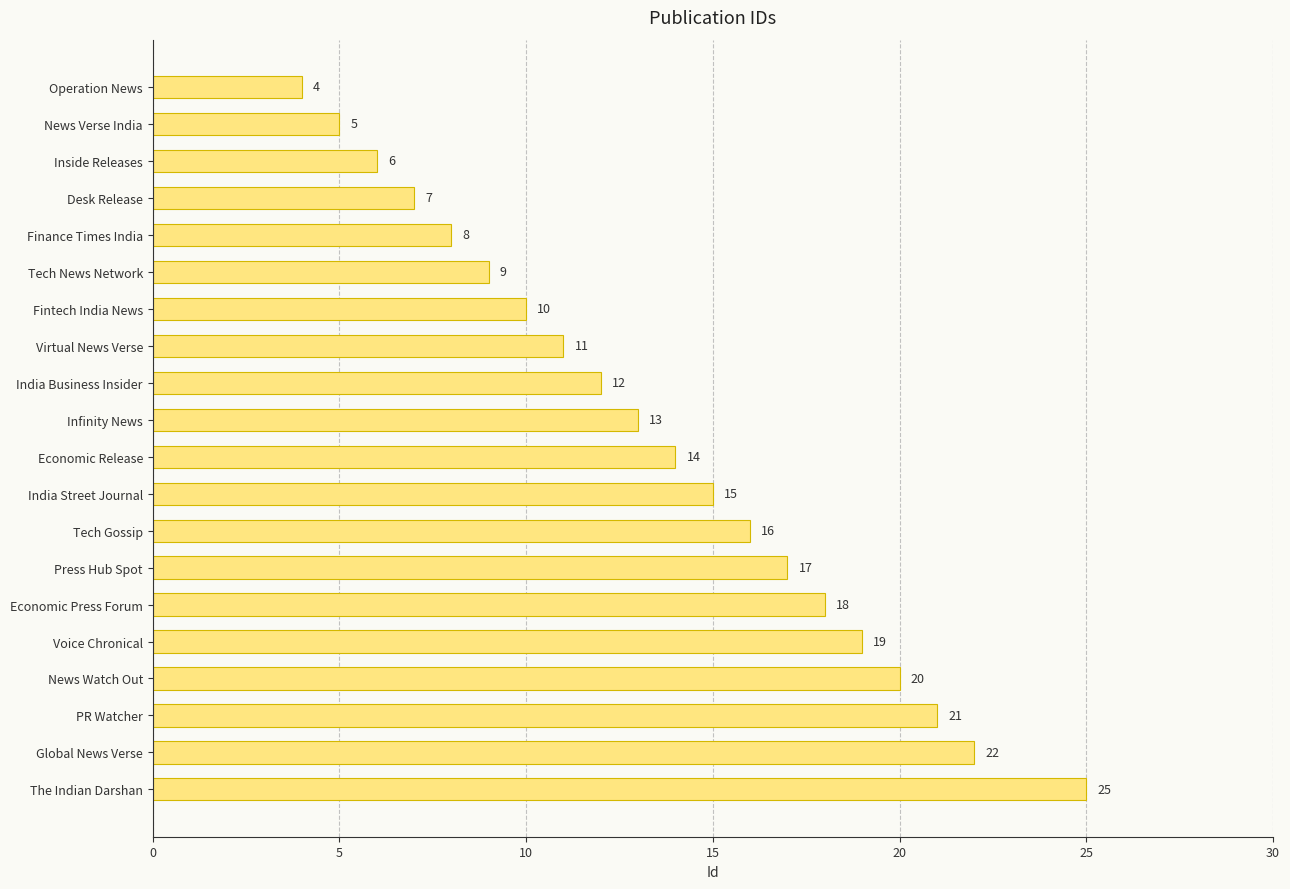

True or false: the data shows 2 at Inside Releases.

False